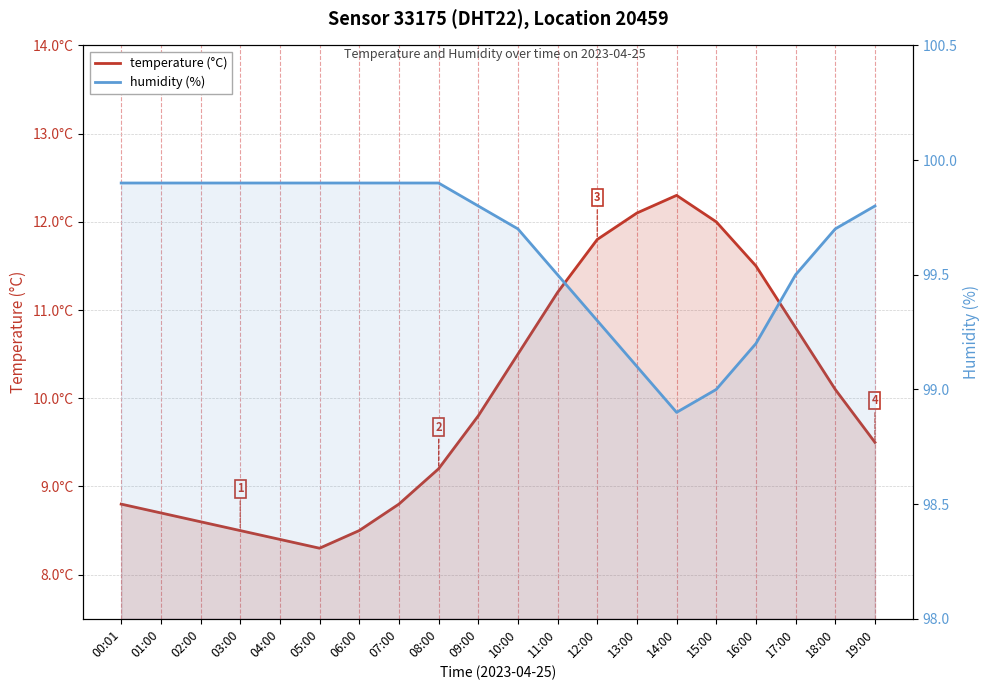

How many lines are shown in the chart?

2